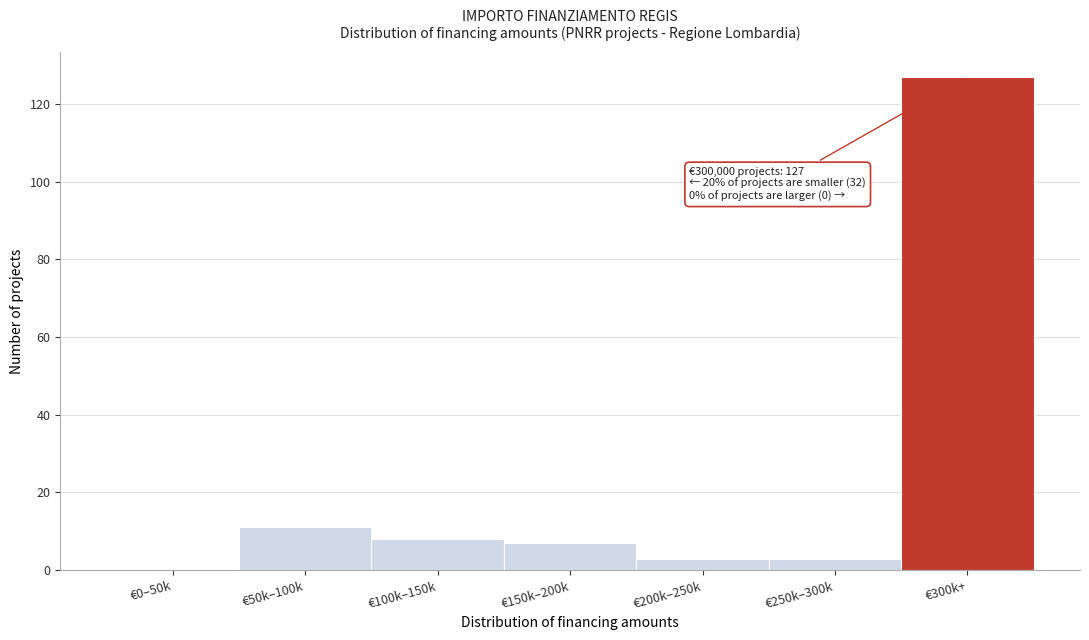

Reading left to right, transcribe all the data shown in this chart.

€0–50k=0	€50k–100k=11	€100k–150k=8	€150k–200k=7	€200k–250k=3	€250k–300k=3	€300k+=127